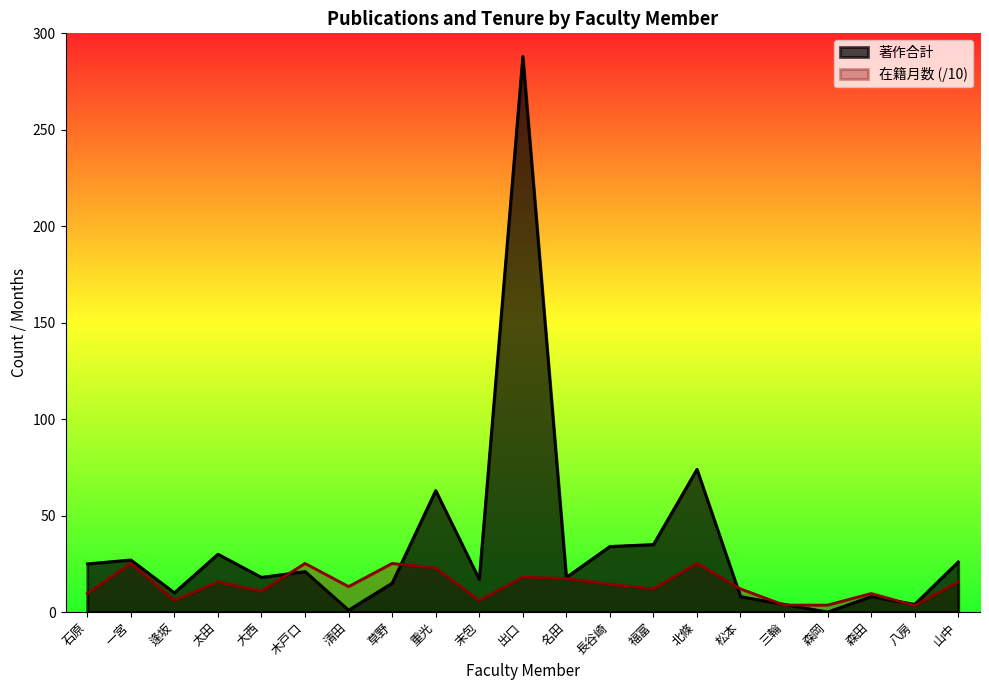

Which has a higher value, 重光 or 松本?

重光